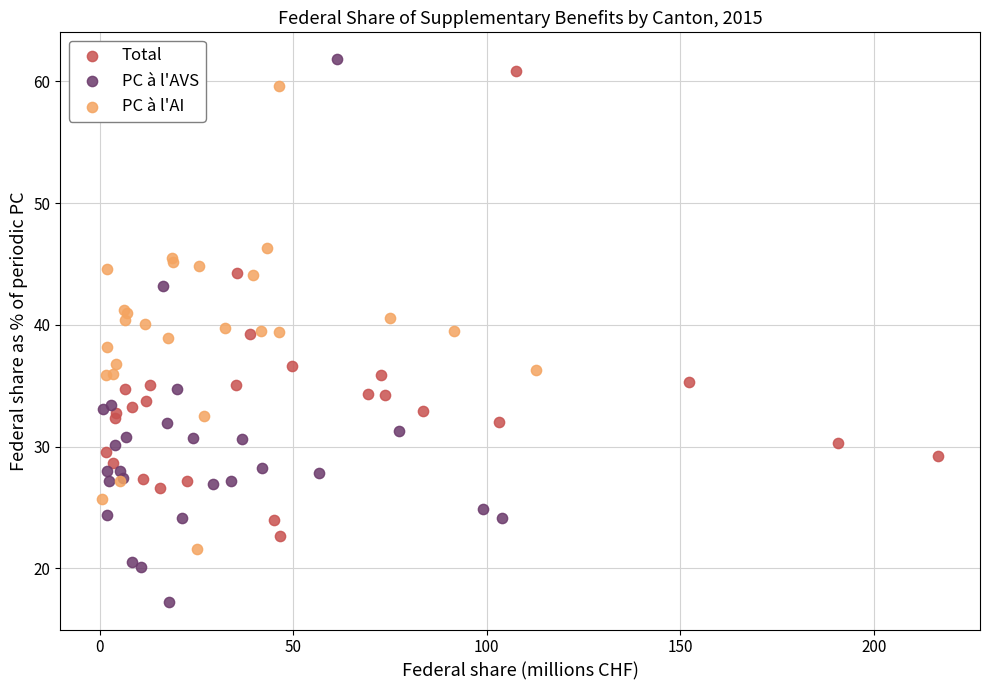

Which series reaches the minimum Y coordinate?

PC à l'AVS